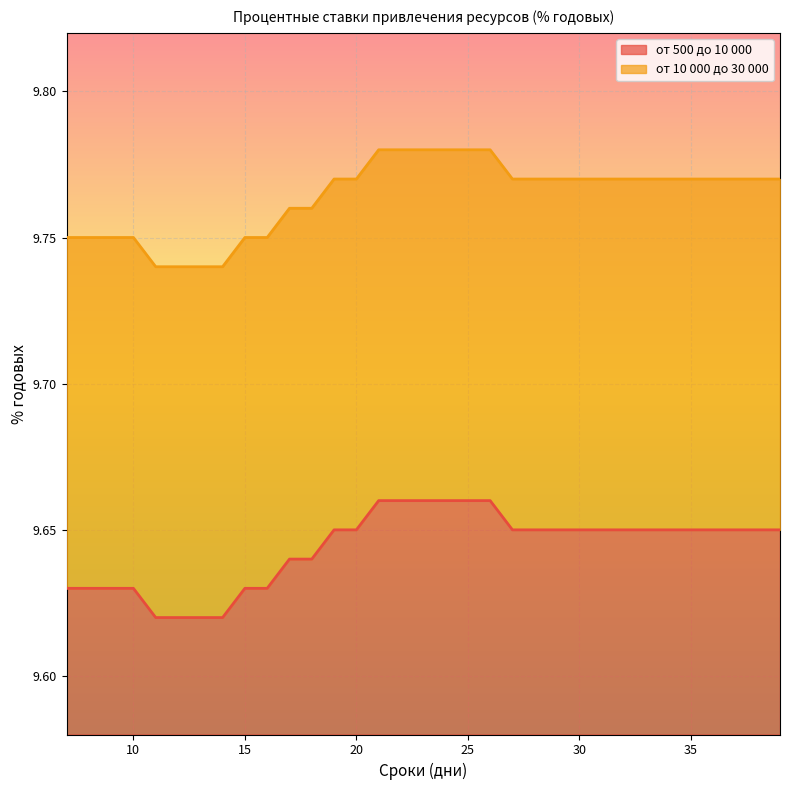

Is the value of от 500 до 10 000 at 8 greater than the value of от 10 000 до 30 000 at 17?

No